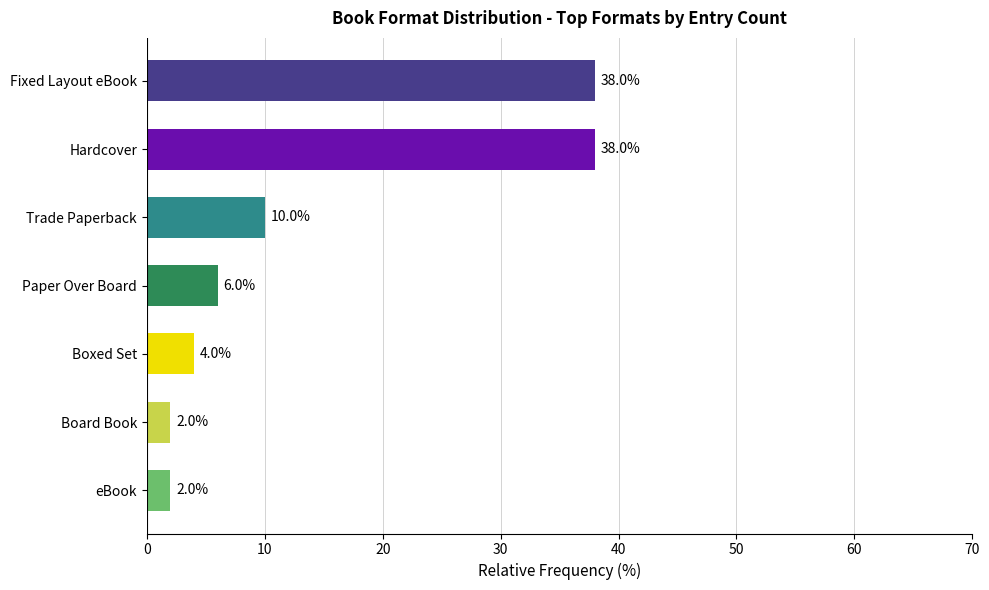

Approximately how many times larger is the value at Hardcover compared to Trade Paperback?

3.8